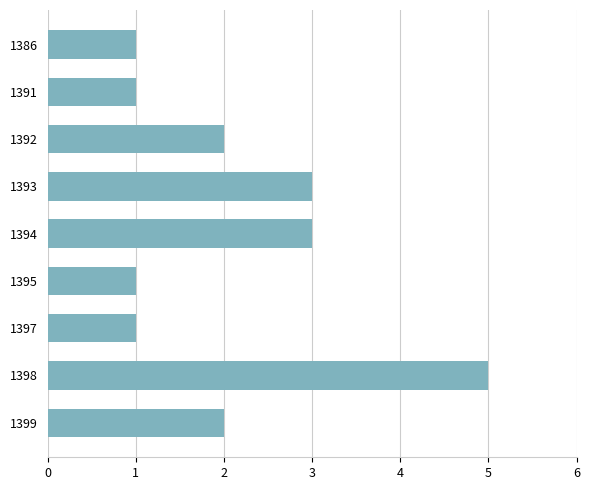

What is the value of the 4th bar from the top?

3